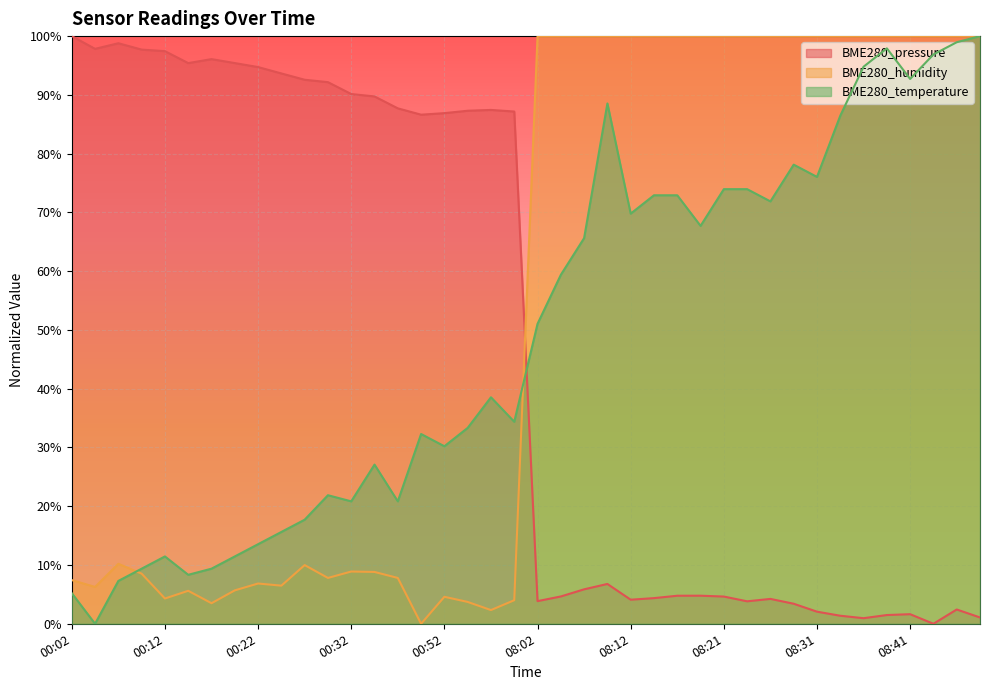

What is the approximate value of BME280_pressure at 08:48?

1.1